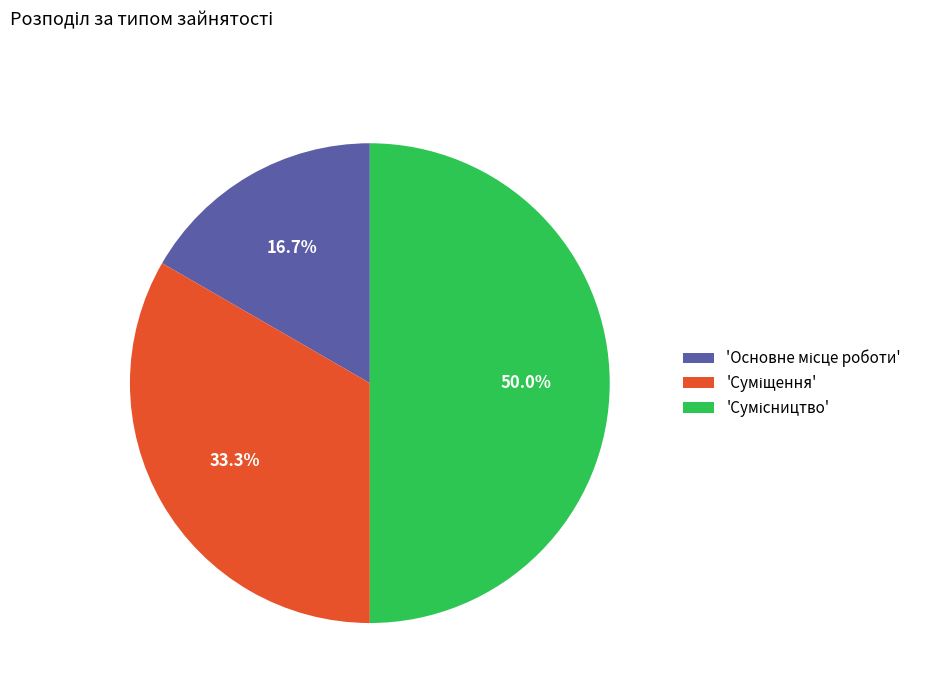

To the nearest percent, what is the difference between the largest and smallest slice percentages?

33%